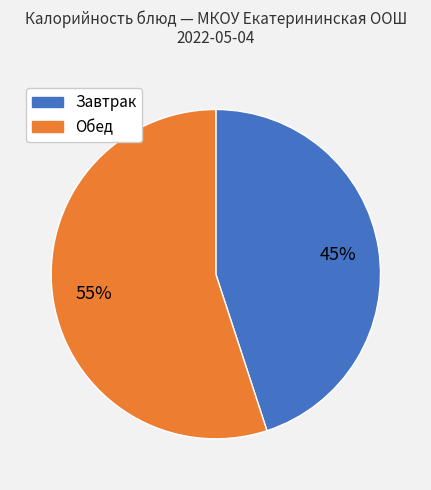

Does any single category account for the majority?

Yes